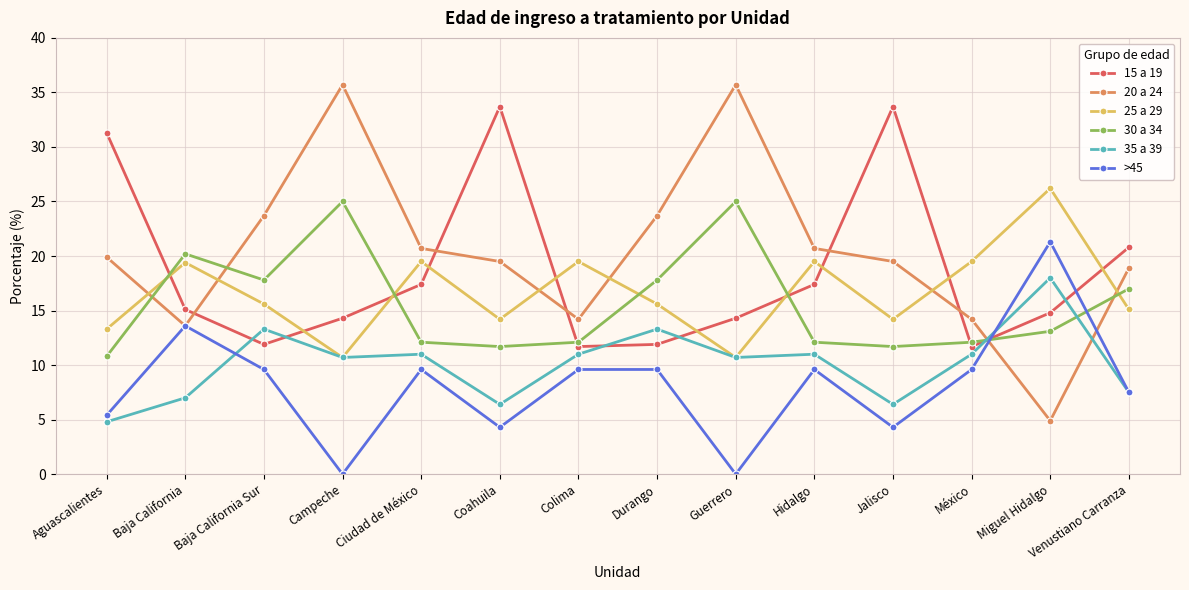

What is the highest value of the 20 a 24 series?

35.7